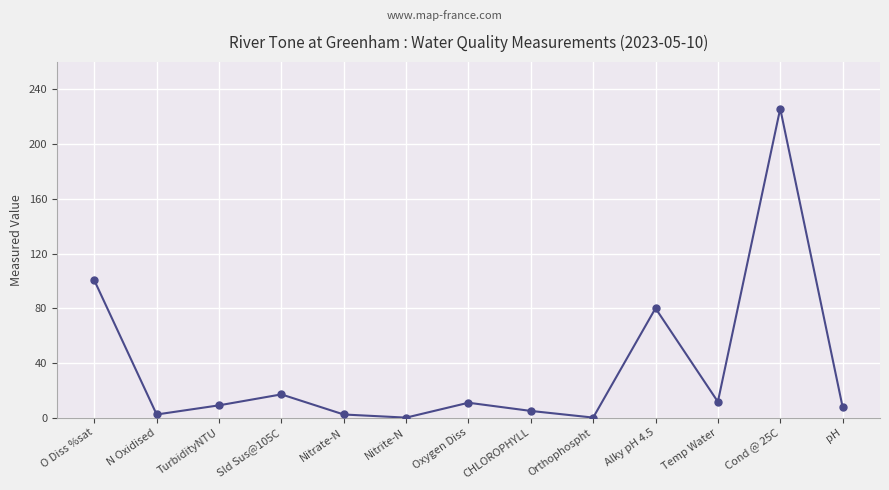

At which category does the data reach its first local valley?

N Oxidised